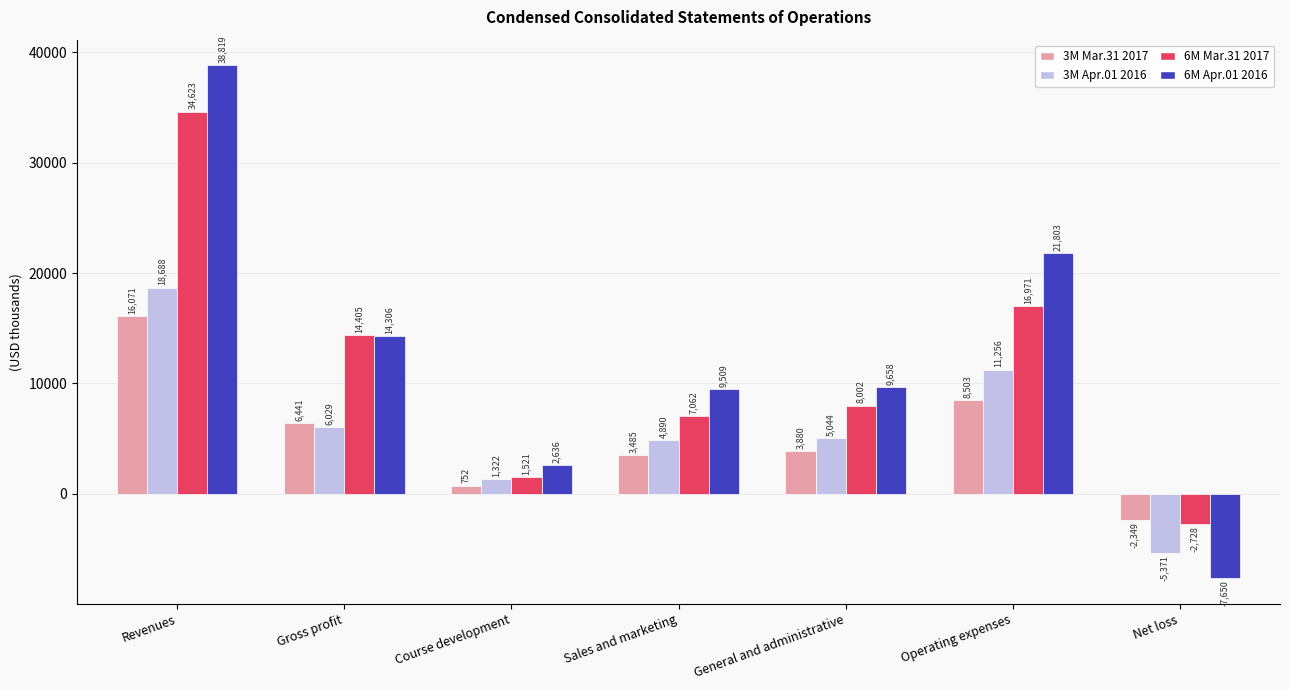

True or false: 6M Mar.31 2017 has a value of 8002 at General and administrative.

True